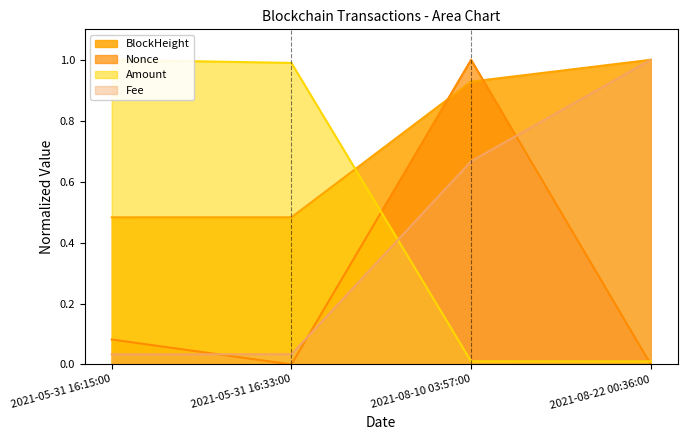

Between which two adjacent categories do Amount and Nonce first intersect?

2021-05-31 16:33:00 and 2021-08-10 03:57:00